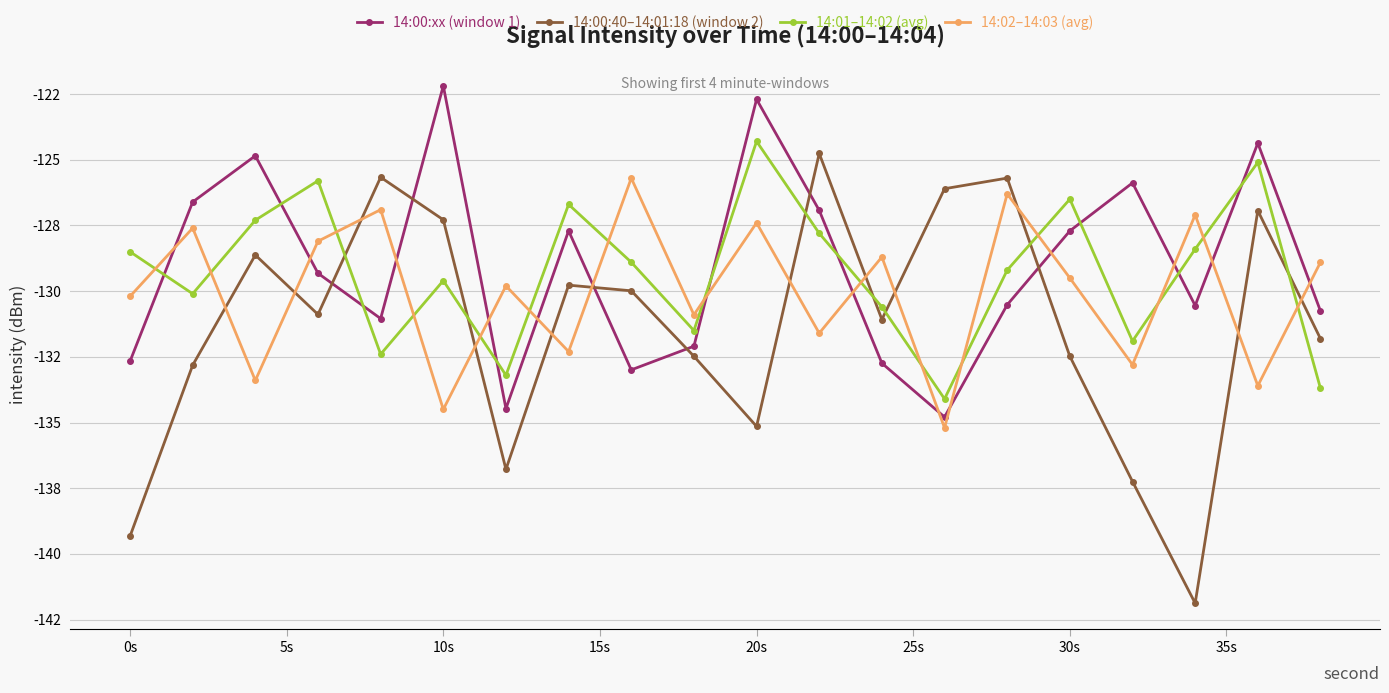

Is this an area chart (filled region under the line)?

No